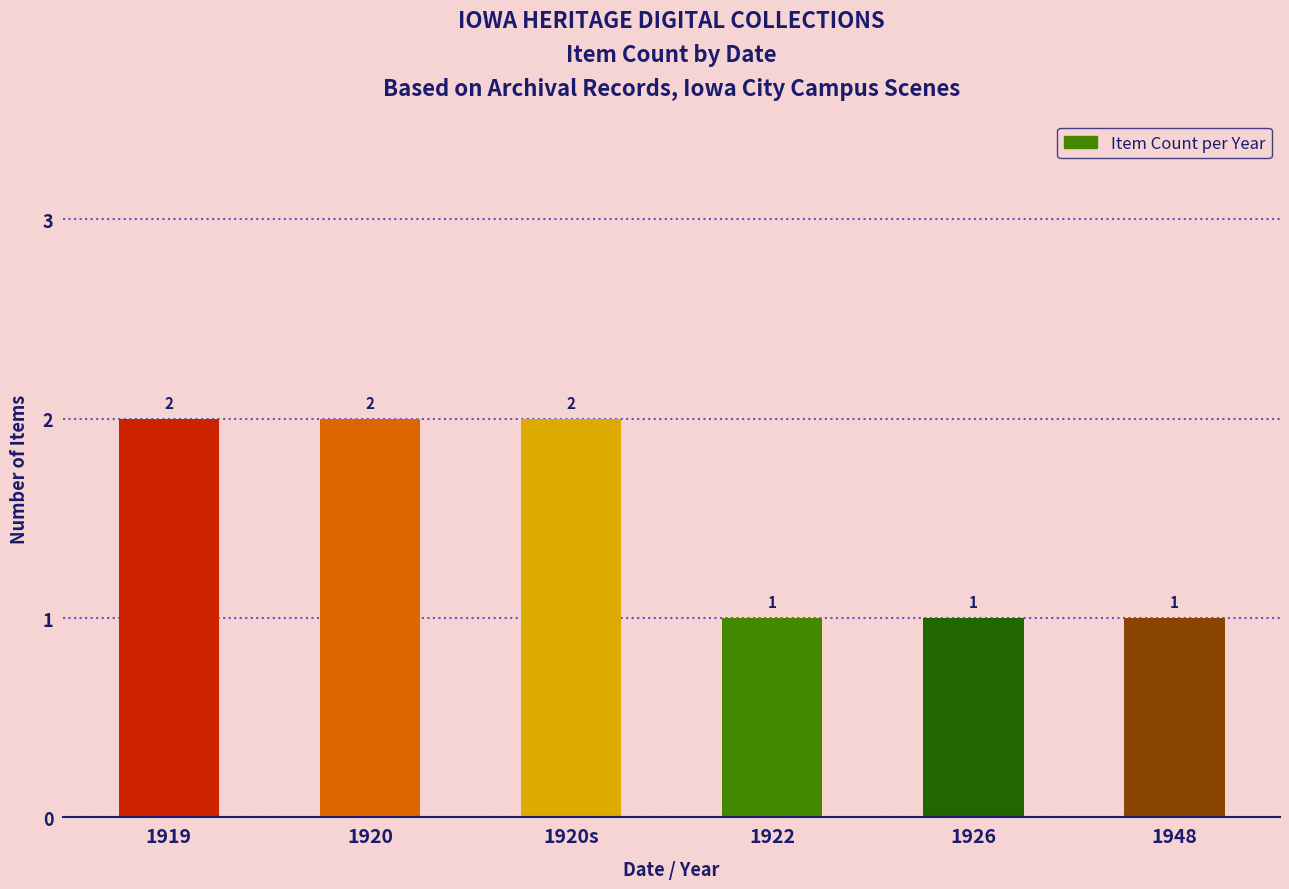

What is the ratio of the value at 1948 to the value at 1919?

0.5